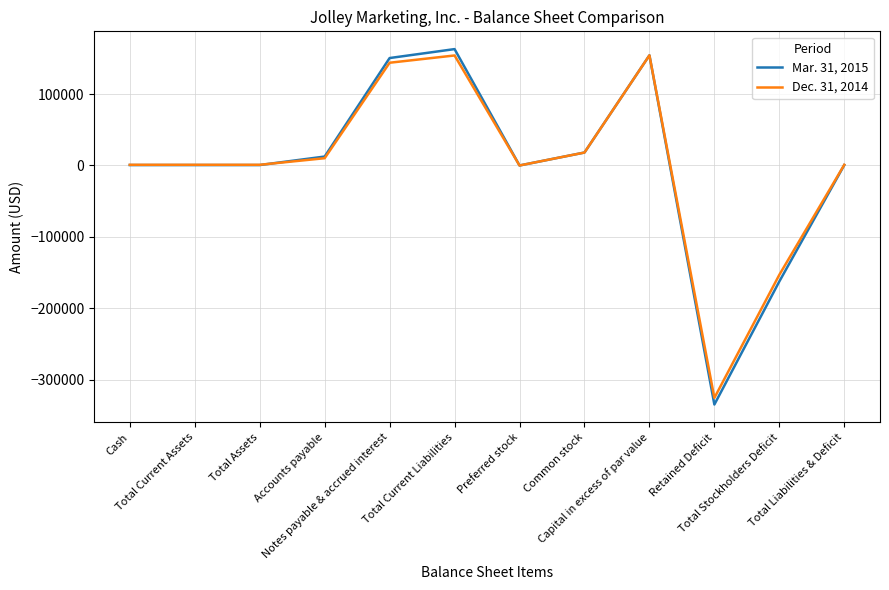

What is the spread (max minus min) of values at Total Stockholders Deficit?

9272